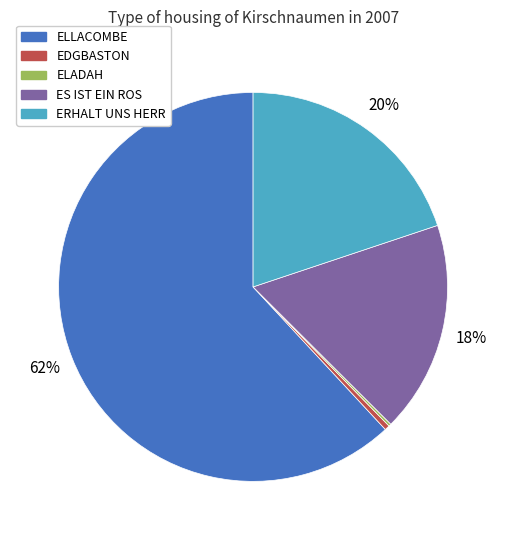

The ELLACOMBE slice represents 62% of the pie. True or false?

True